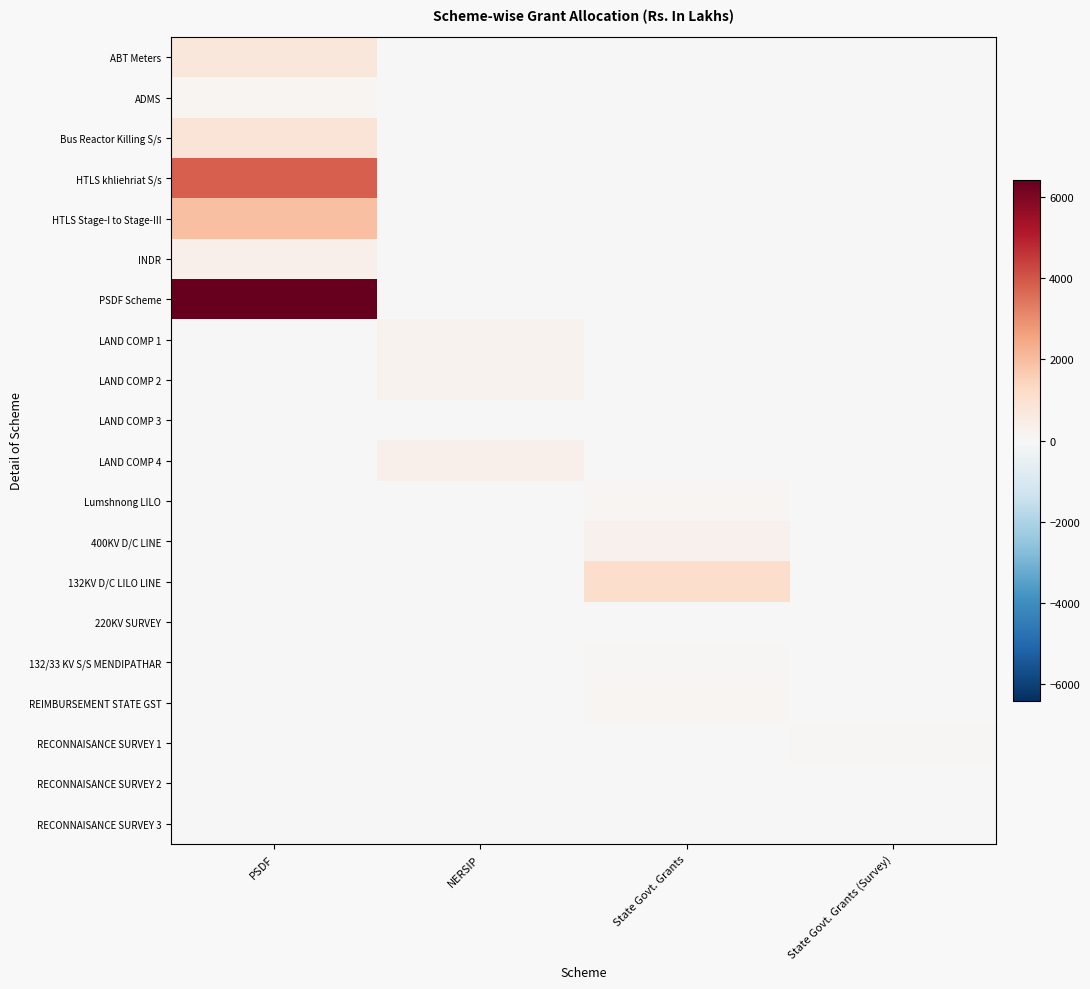

Which series has the widest spread of values?

PSDF Scheme